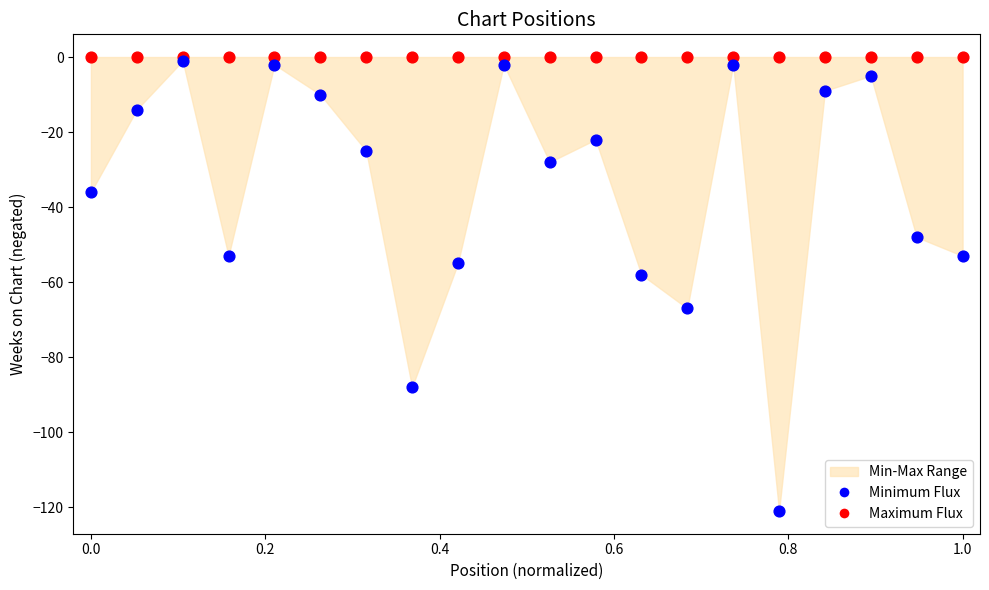

In the Minimum Flux series, what Y value is closest to -61?

-58